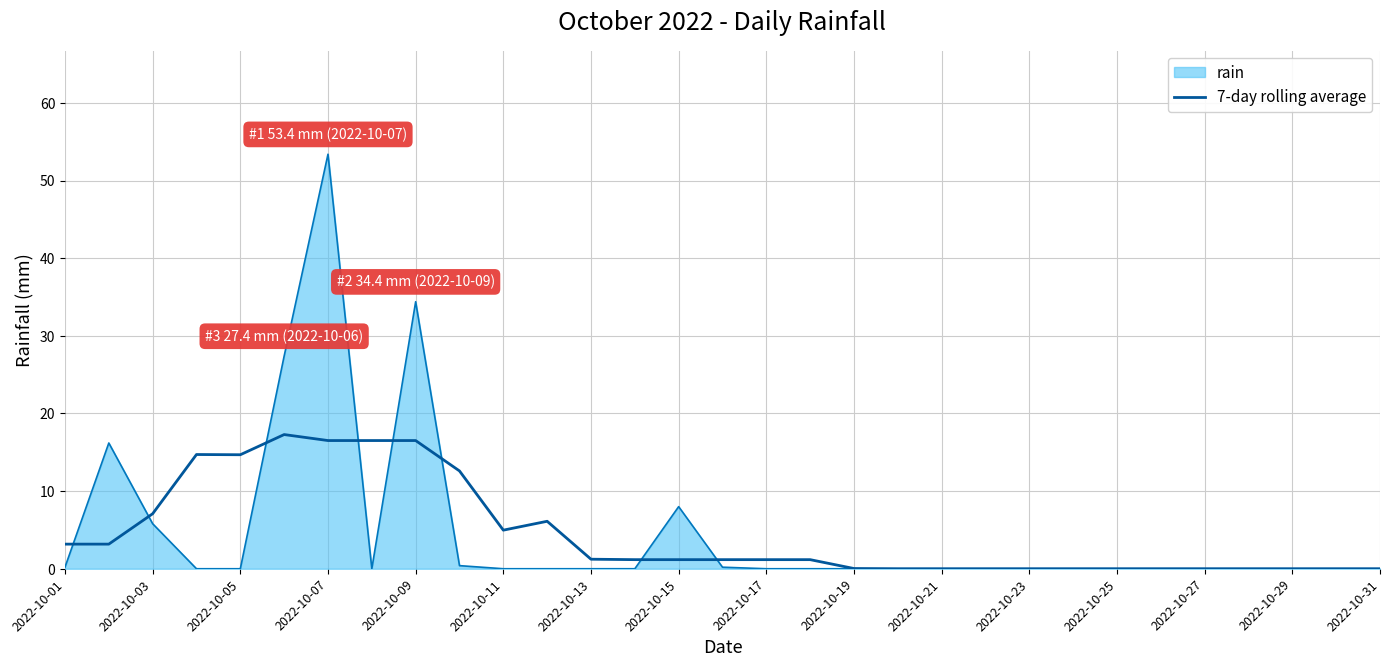

What is the greatest value displayed?

53.4